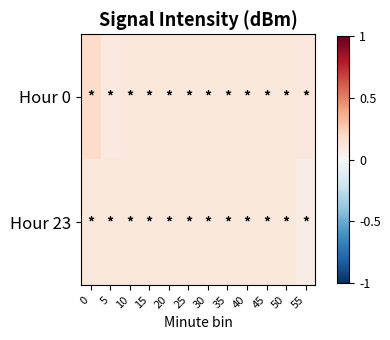

At how many categories does at least one series exceed 0?

12